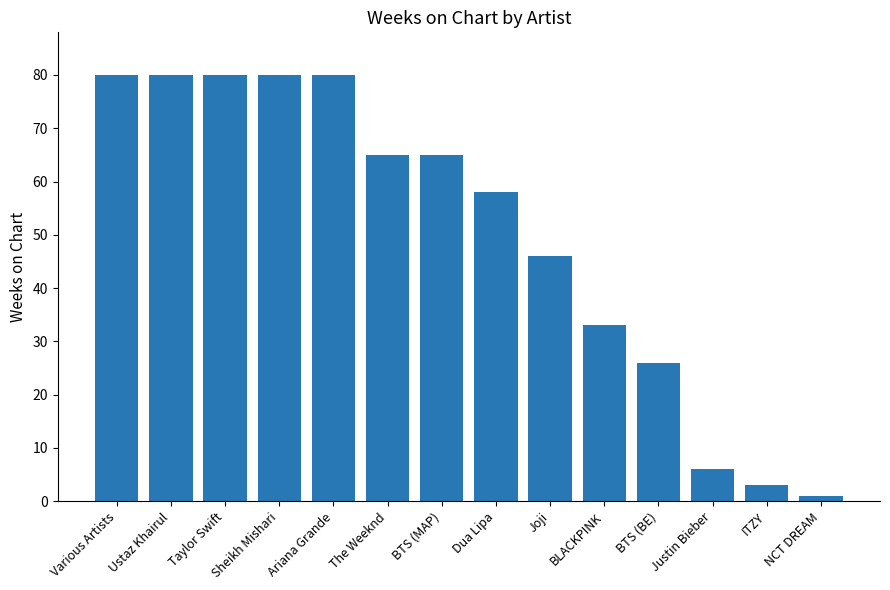

Which label corresponds to the smallest value in the chart?

NCT DREAM